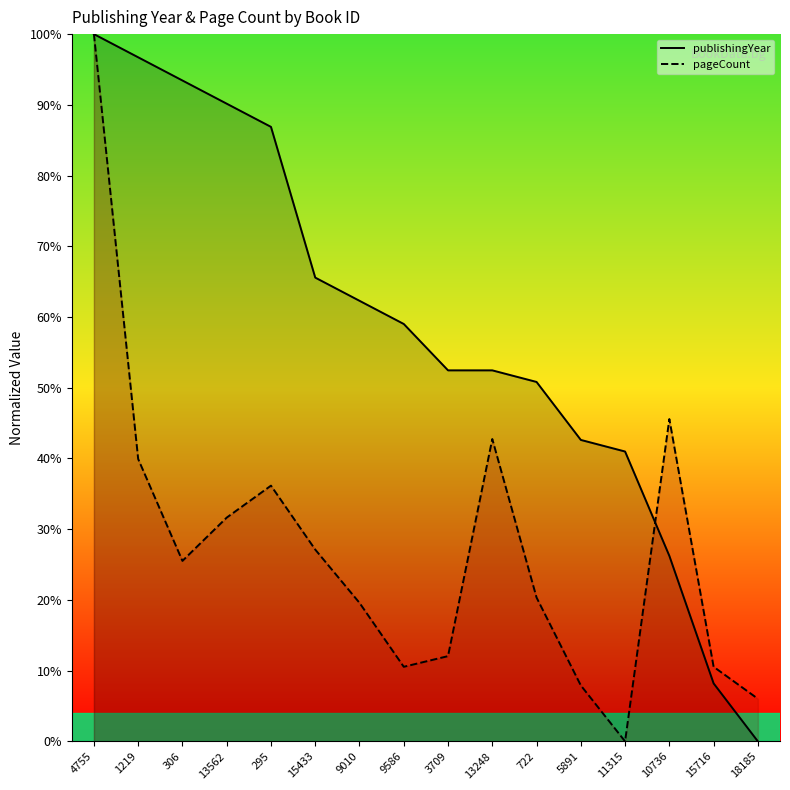

What is the value of the pageCount point at the 16th from the left?

6.0